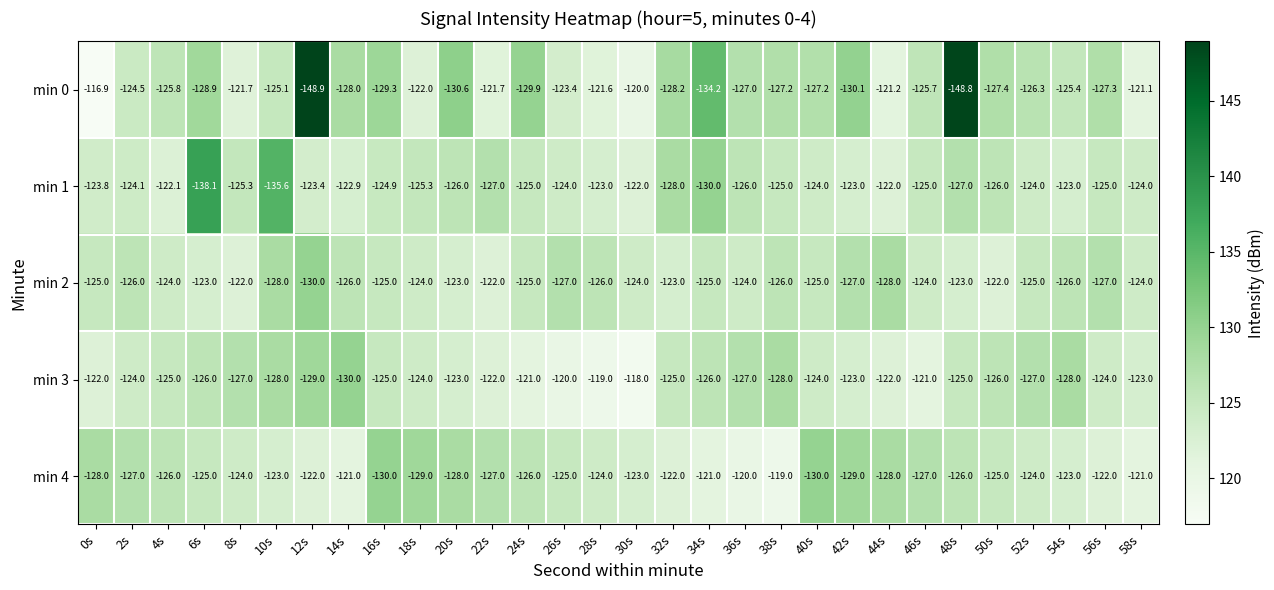

How many data points does each series have?

30